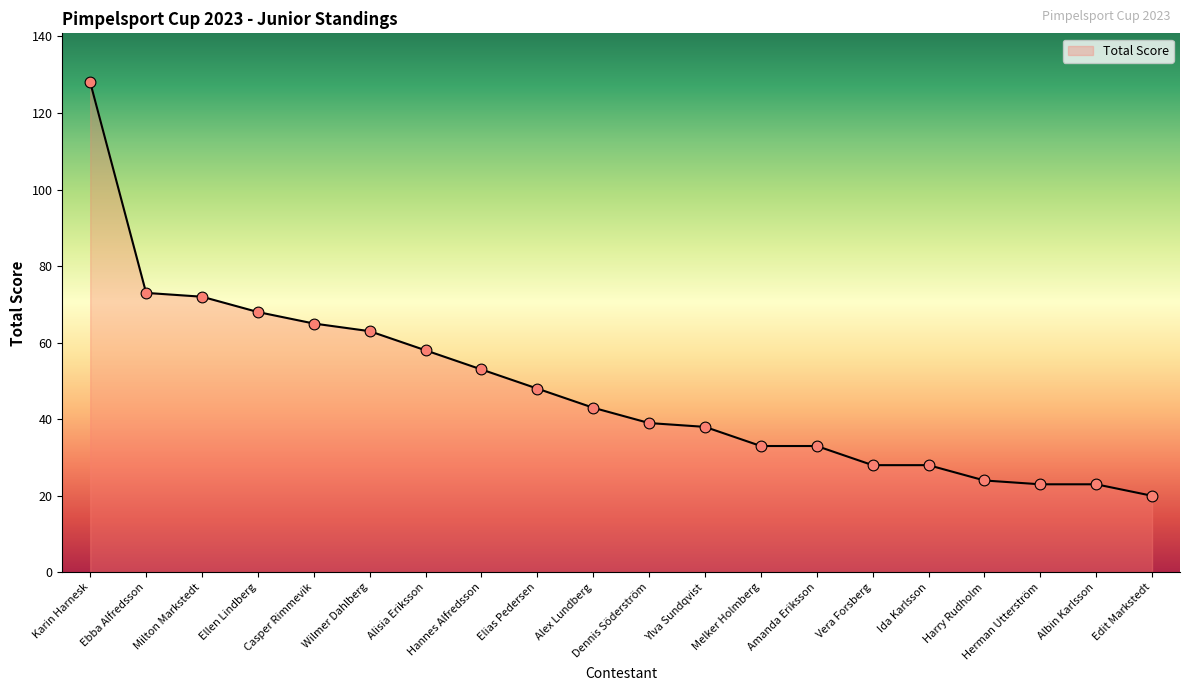

What is the change in value from Ebba Alfredsson to Herman Utterström?

-50